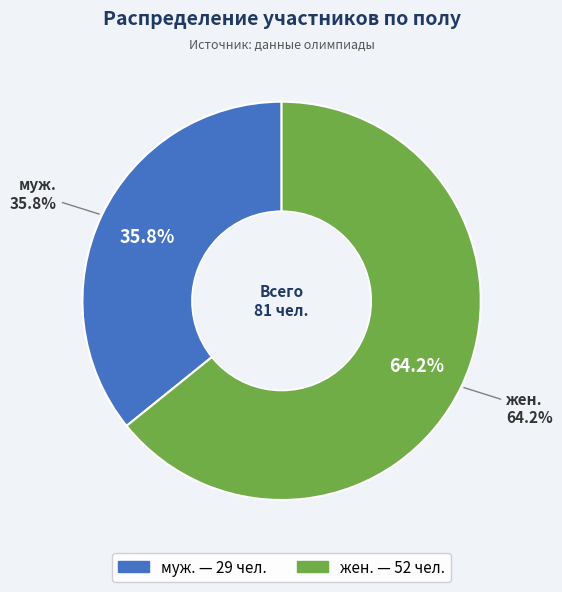

Which slice is the largest?

жен.